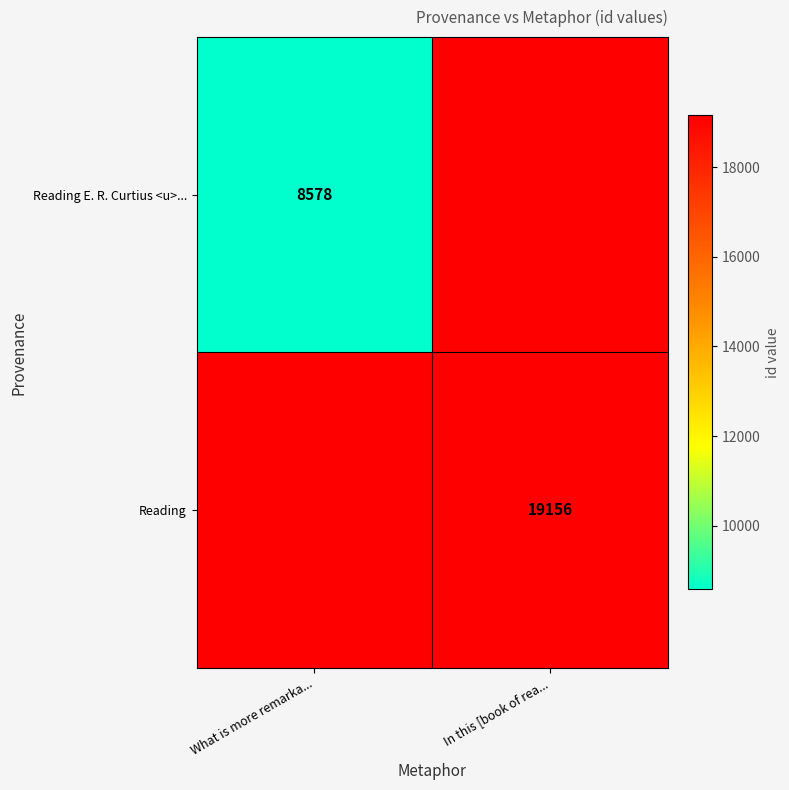

Is the value of Reading at In this [book of rea... greater than the value of Reading E. R. Curtius <u>... at What is more remarka...?

Yes